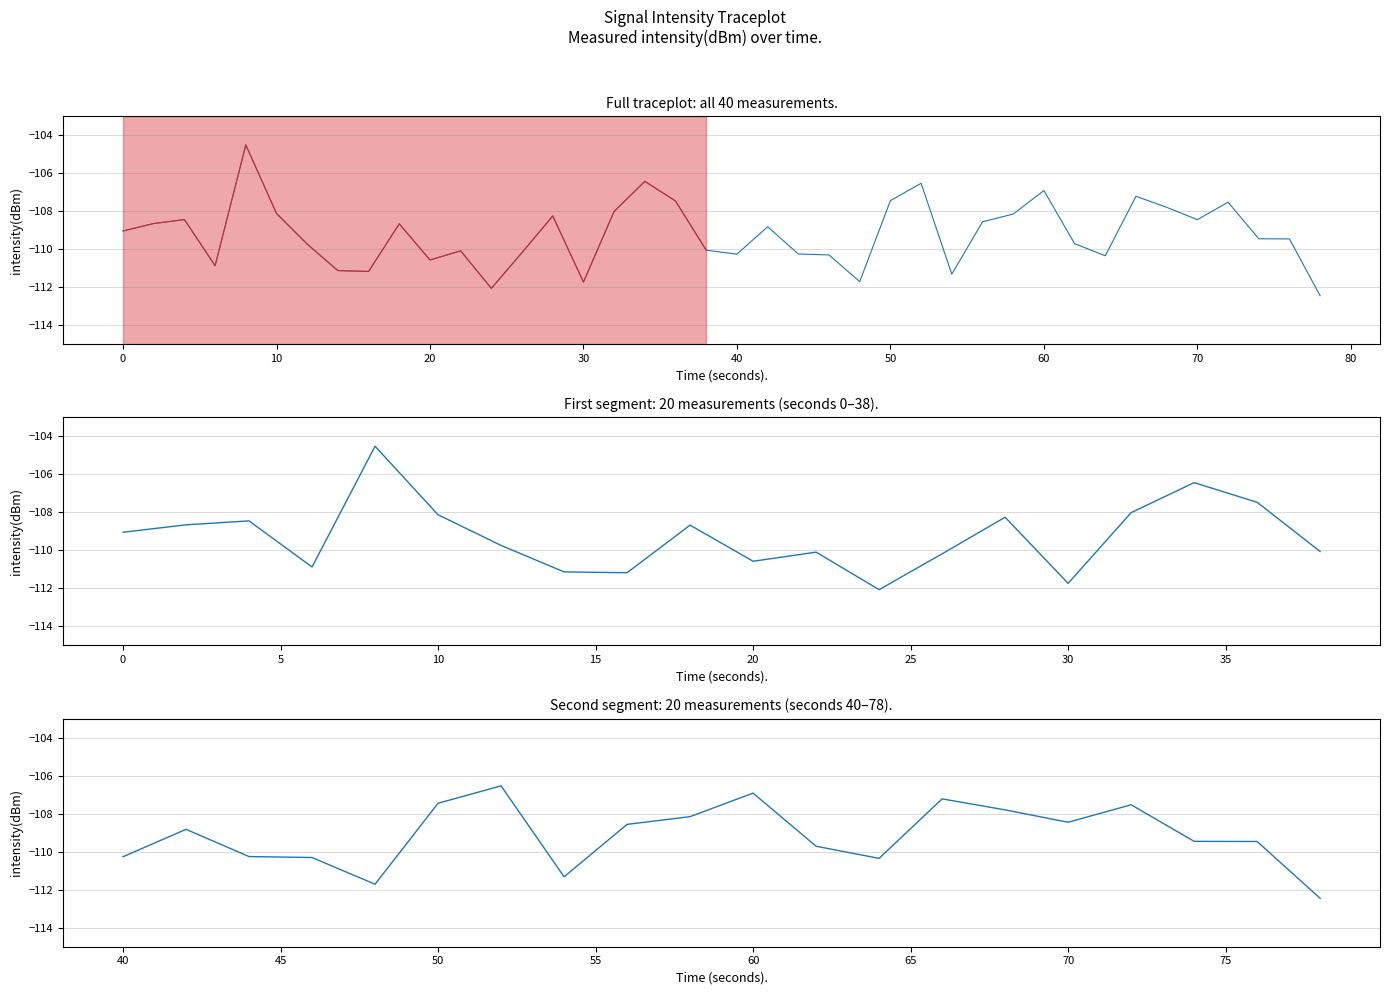

What is the label of the 31st point from the right?

80